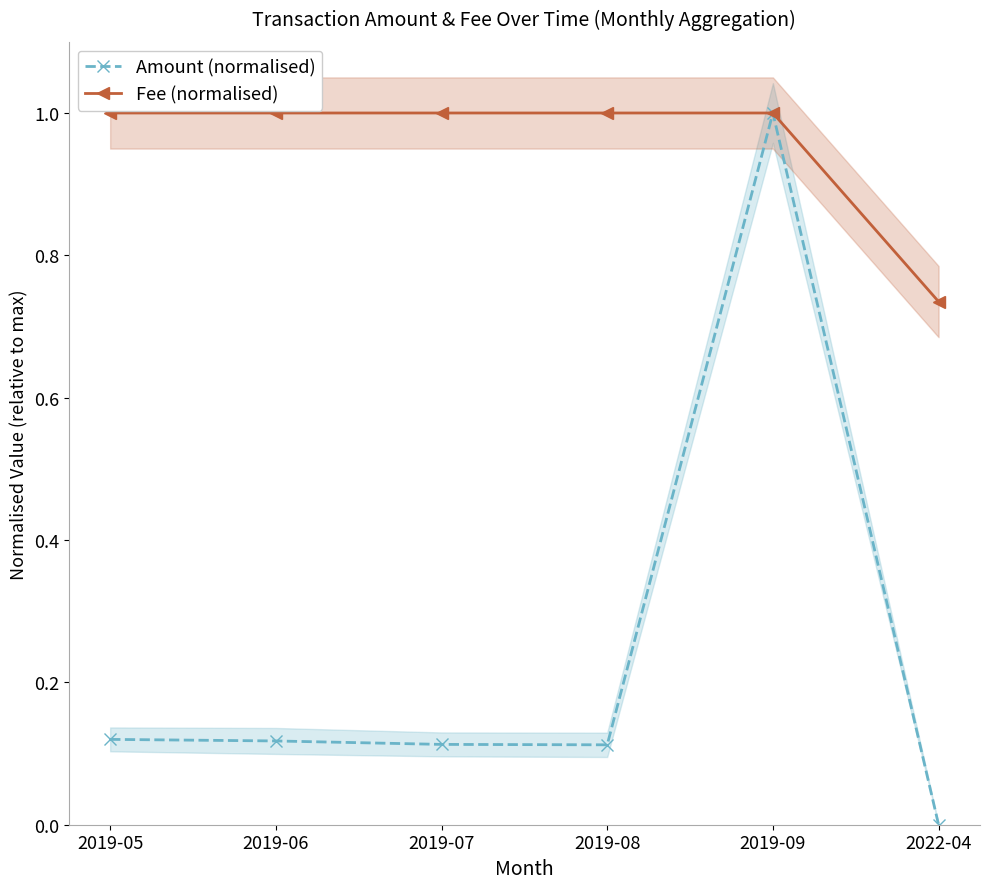

At how many categories does at least one series exceed 0?

6